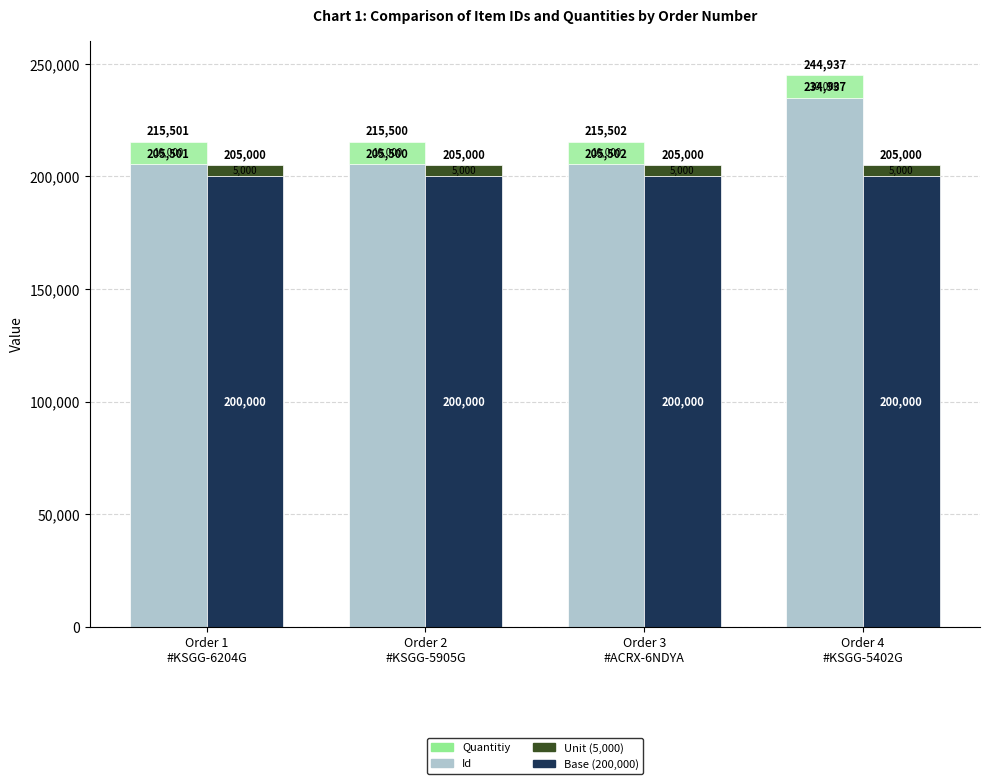

The Base (200,000) series shows 92826 at Order 4
#KSGG-5402G. True or false?

False